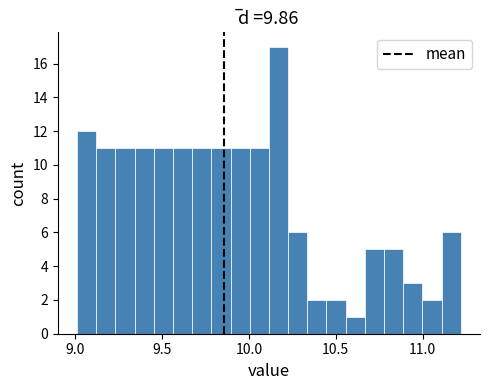

Around what value on the x-axis is the tallest bar? Give the approximate position of its centre, as read against the axis.

10.15